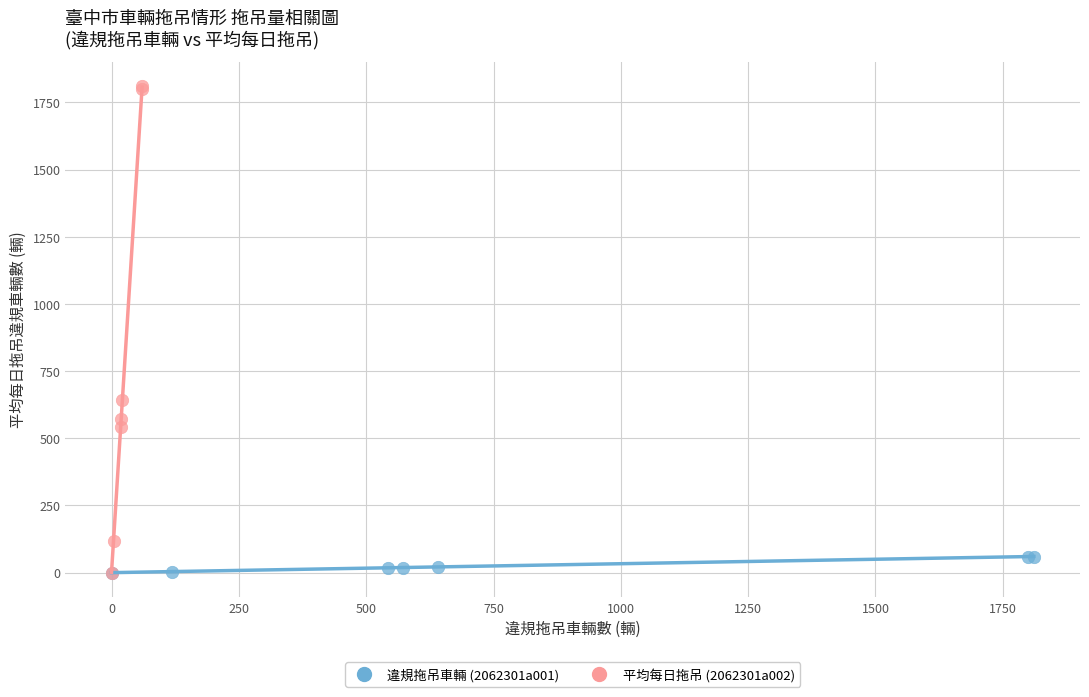

Which series reaches the maximum Y coordinate?

平均每日拖吊 (2062301a002)